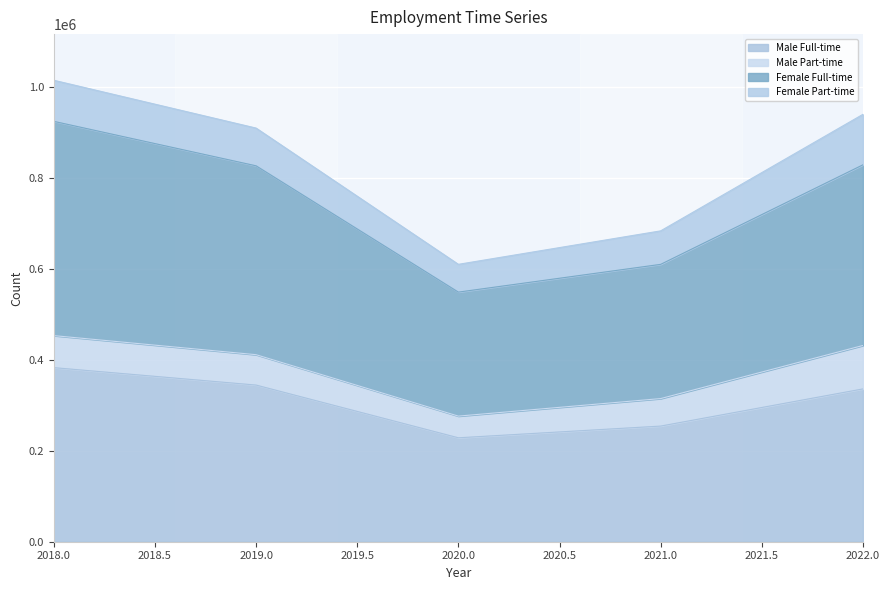

Does the chart display data point markers on the line(s)?

No